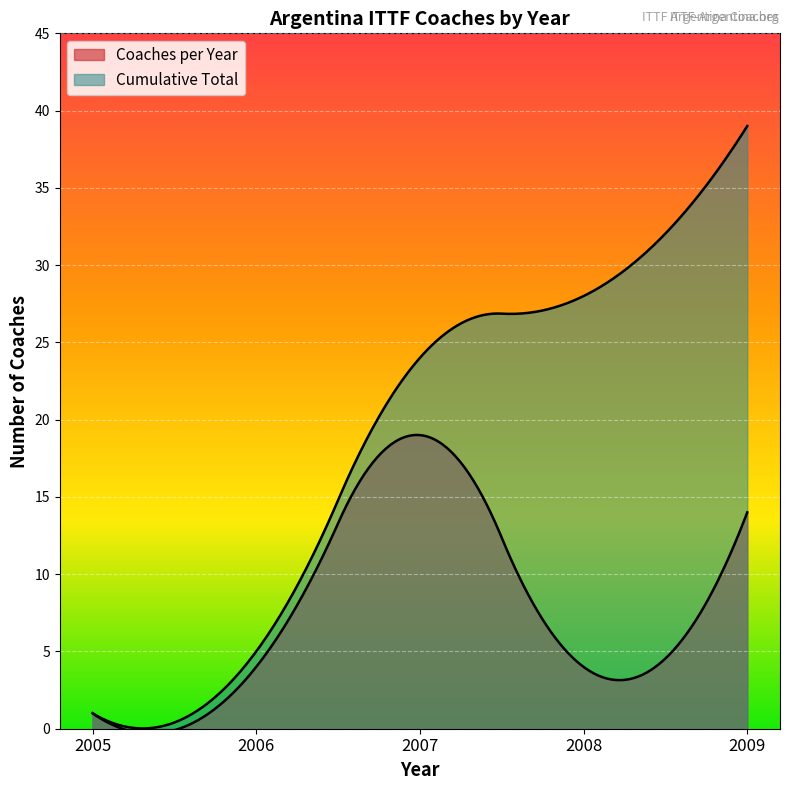

Which series has the largest range (max minus min)?

Cumulative Total